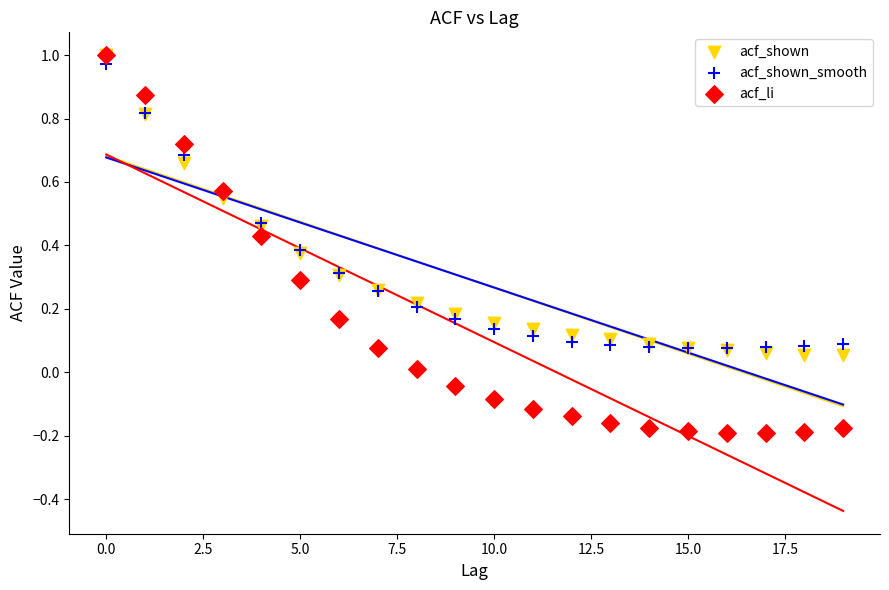

Which series has the widest spread of Y values?

acf_li